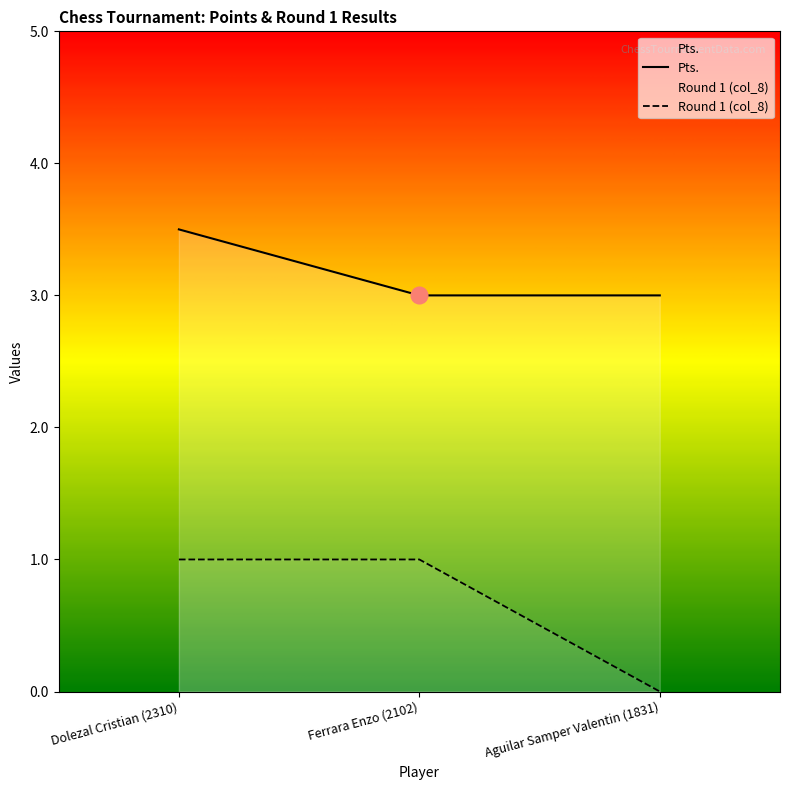

What is the sum of the Pts. values at Ferrara Enzo (2102) and Dolezal Cristian (2310)?

6.5